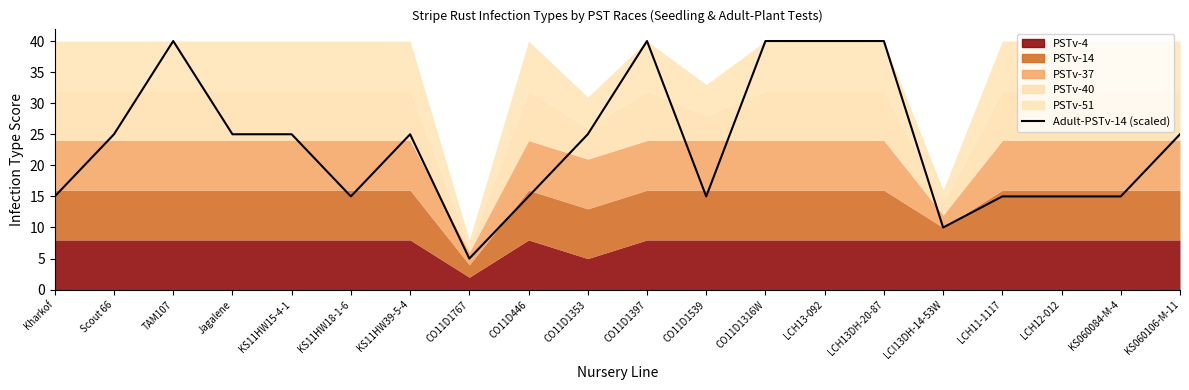

What is the greatest value displayed?

40